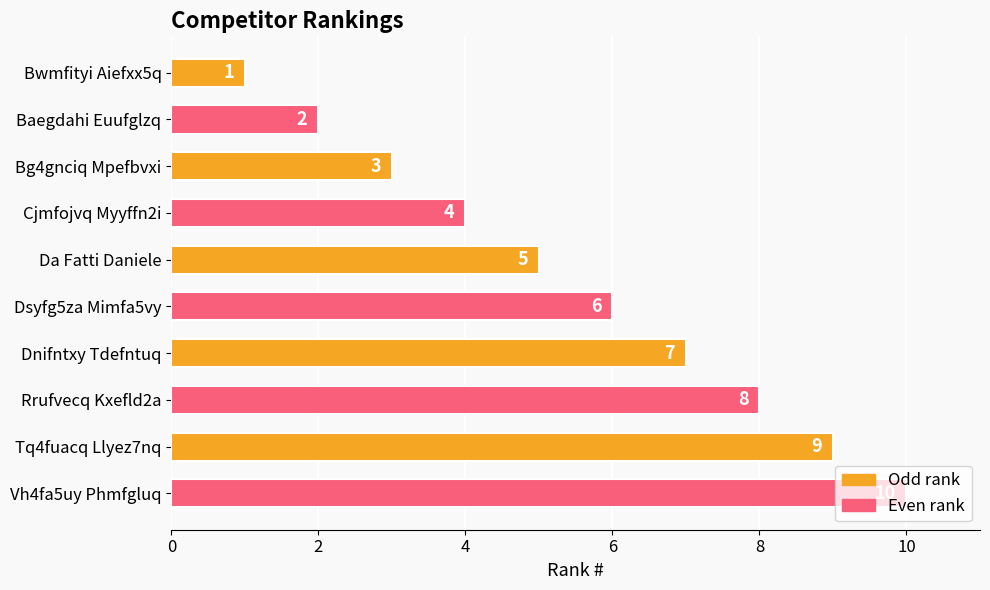

What is the difference between the values at Bg4gnciq Mpefbvxi and Dsyfg5za Mimfa5vy?

3